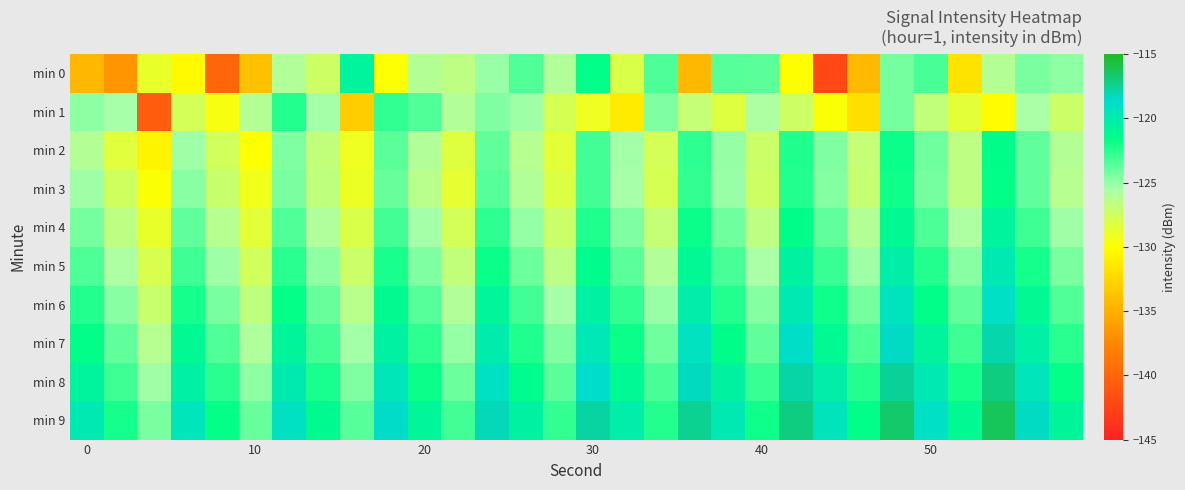

Which series has the largest total across all categories?

min 9